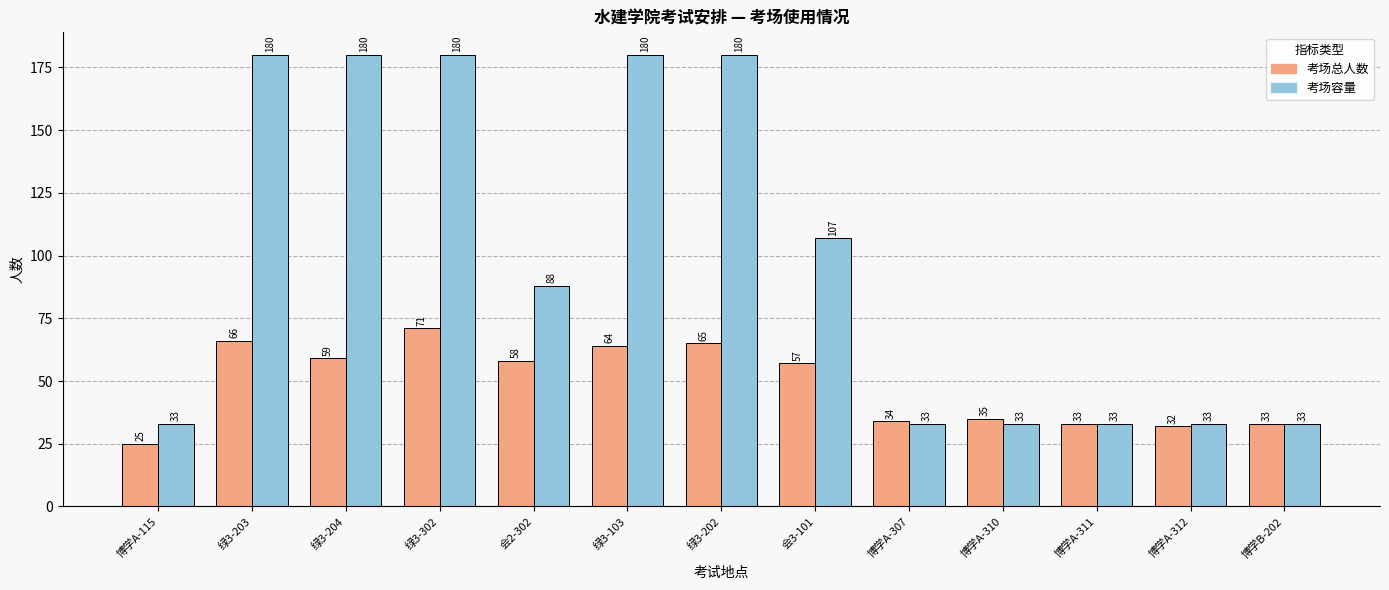

Which category has the lowest value across all series?

博学A-115